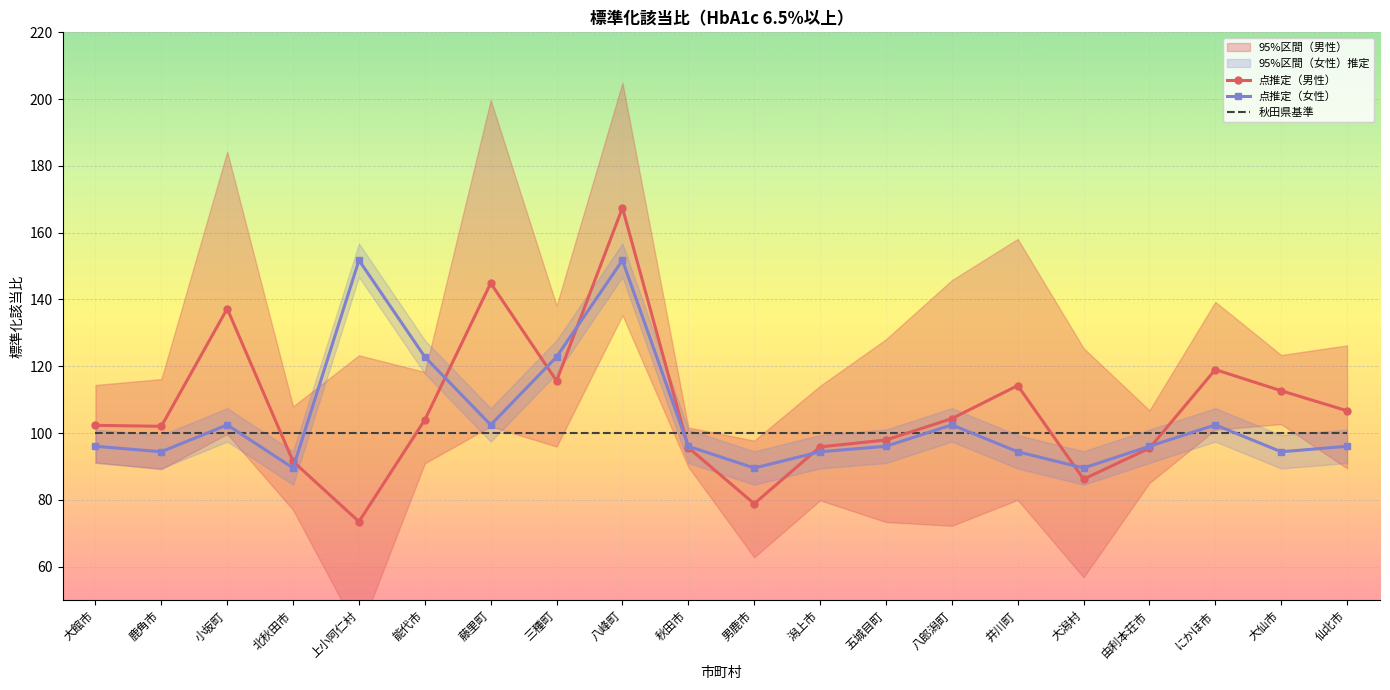

Read the 点推定（女性） value at 五城目町.

96.0